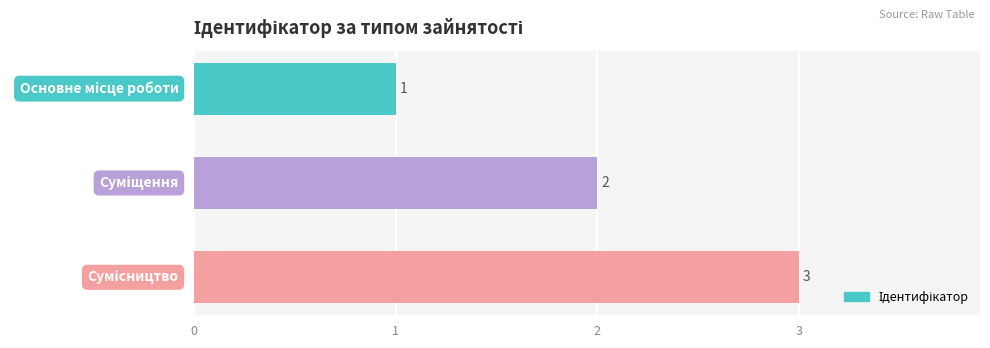

How many categories are shown in the chart?

3